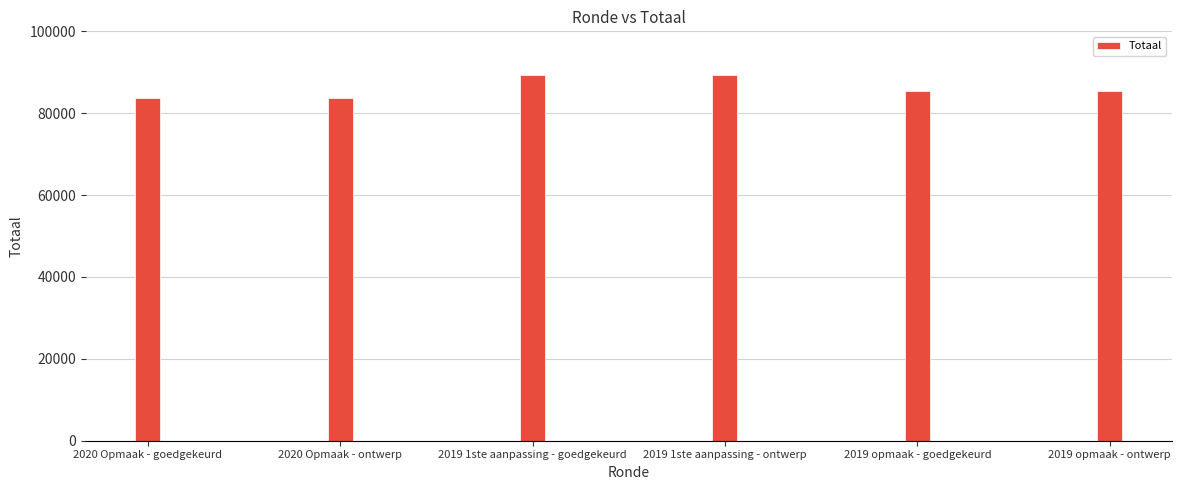

What is the sum of all values?

517006